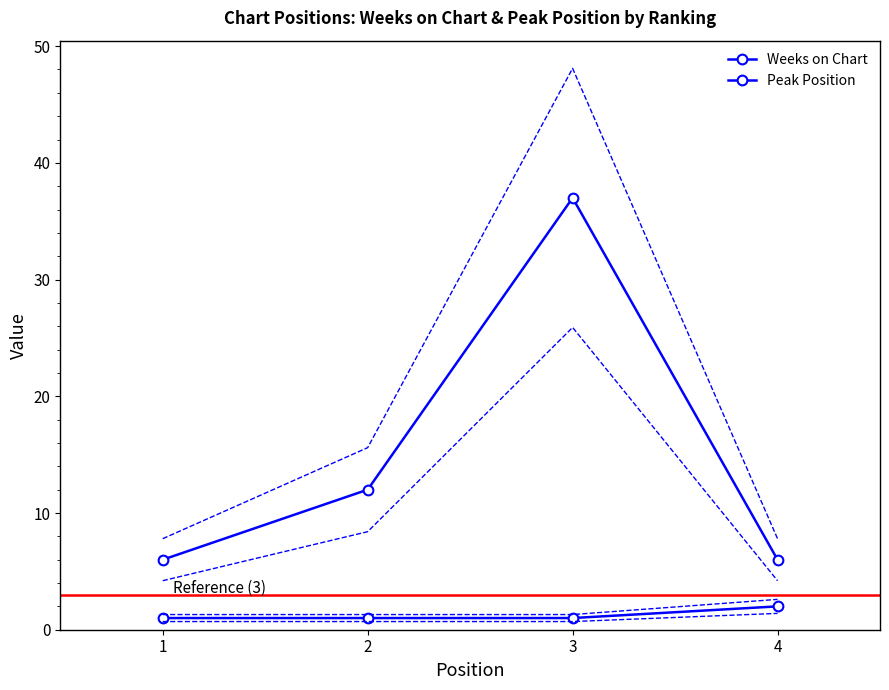

Between 2 and 4, which series saw the biggest shift?

Weeks on Chart